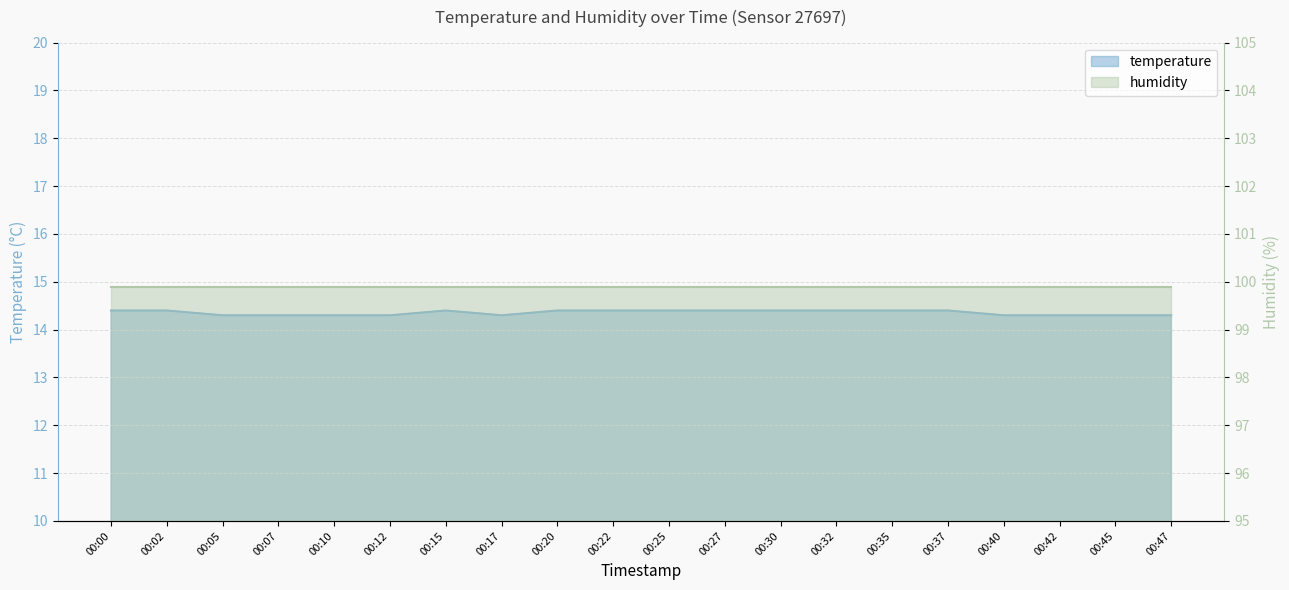

Reading left to right, extract all data points from this chart.

14.4	14.4	14.3	14.3	14.3	14.3	14.4	14.3	14.4	14.4	14.4	14.4	14.4	14.4	14.4	14.4	14.3	14.3	14.3	14.3